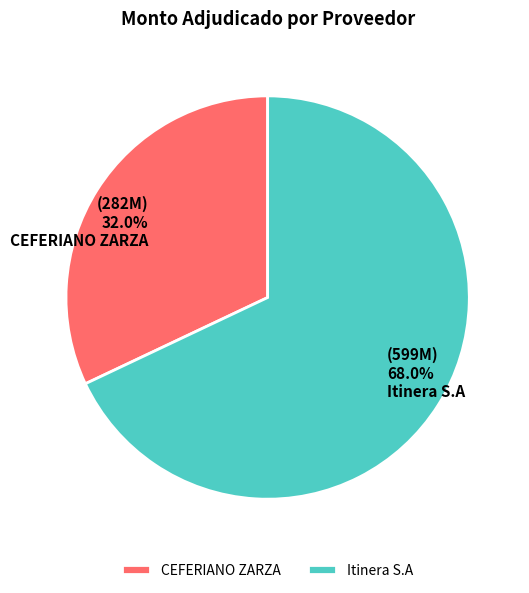

To the nearest percent, what is the difference between the largest and smallest slice percentages?

36%